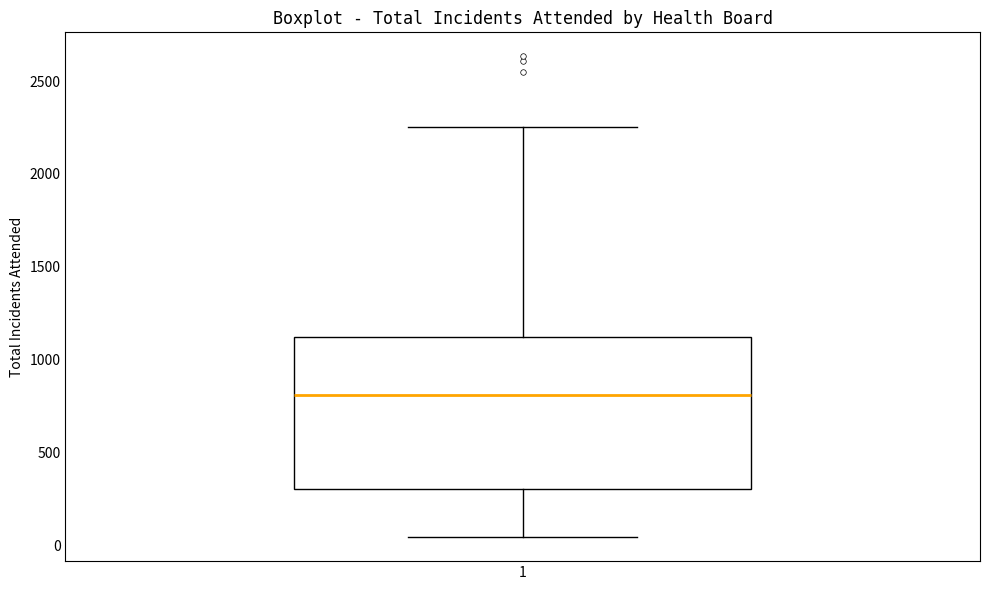

Transcribe this box plot: give where the median line is, the range the box spans, and where the two whiskers end, as read against the y-axis. The values are not printed on the chart, so give them approximately, as read against the axis.

median 800, box 300 to 1100, whiskers 50 to 2250